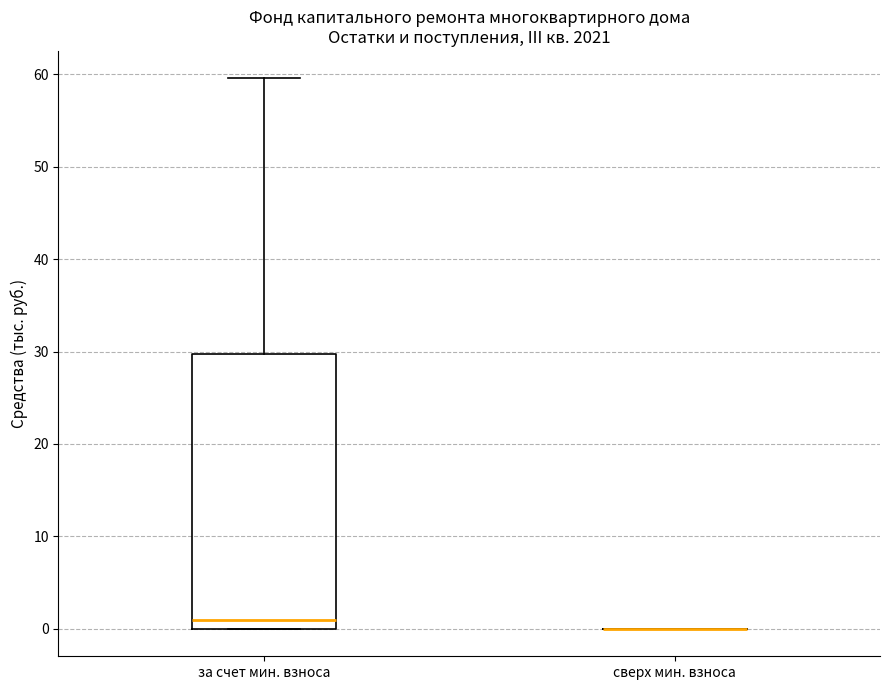

Reading left to right, read every box against the y-axis: the position of its median line, the range the box covers, and the ends of its whiskers. The values are not printed on the chart, so give them approximately, as read against the axis.

за счет мин. взноса: median 1, box 0 to 30, whiskers 0 to 60
сверх мин. взноса: box collapsed to a line at 0, whiskers 0 to 0